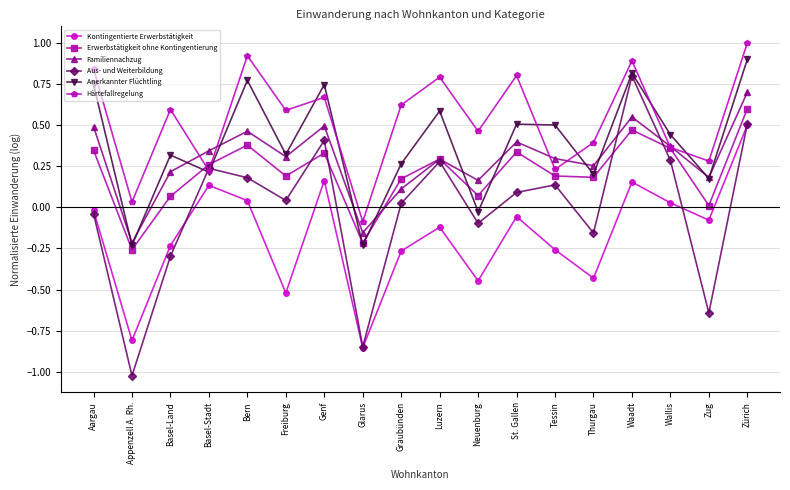

At which category does Kontingentierte Erwerbstätigkeit reach its first local valley?

Appenzell A. Rh.